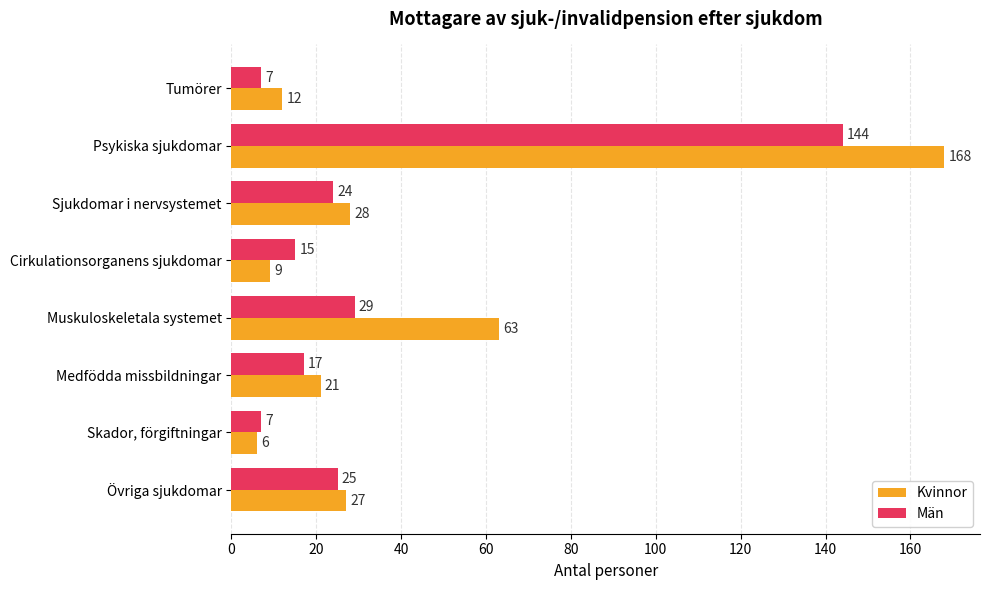

True or false: Män has a value of 17 at Medfödda missbildningar.

True